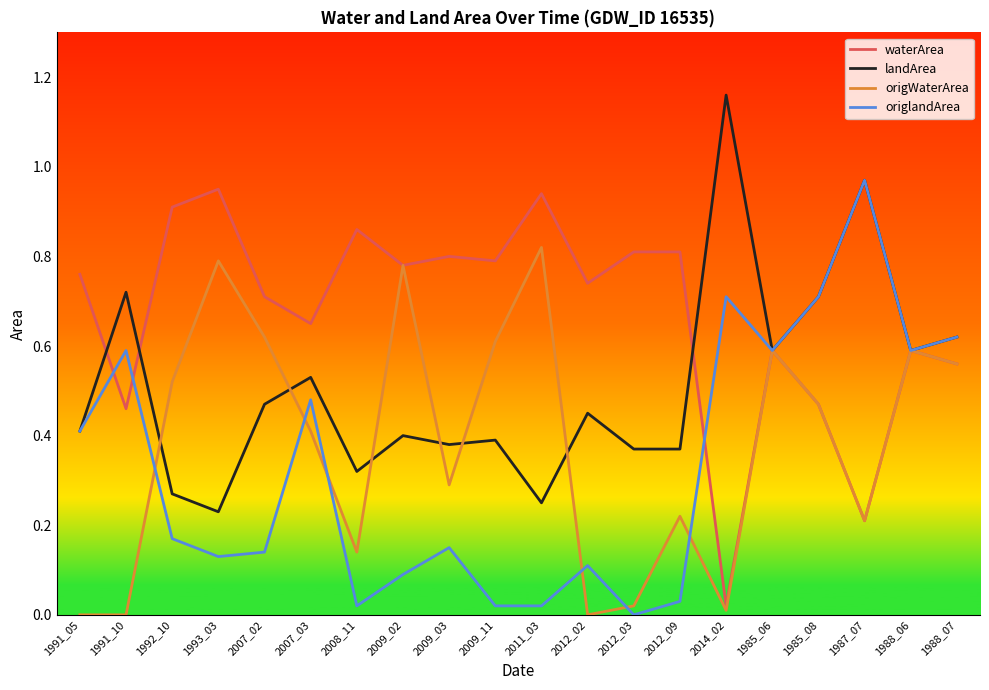

The value of origlandArea at 2012_02 is 0.1. True or false?

True